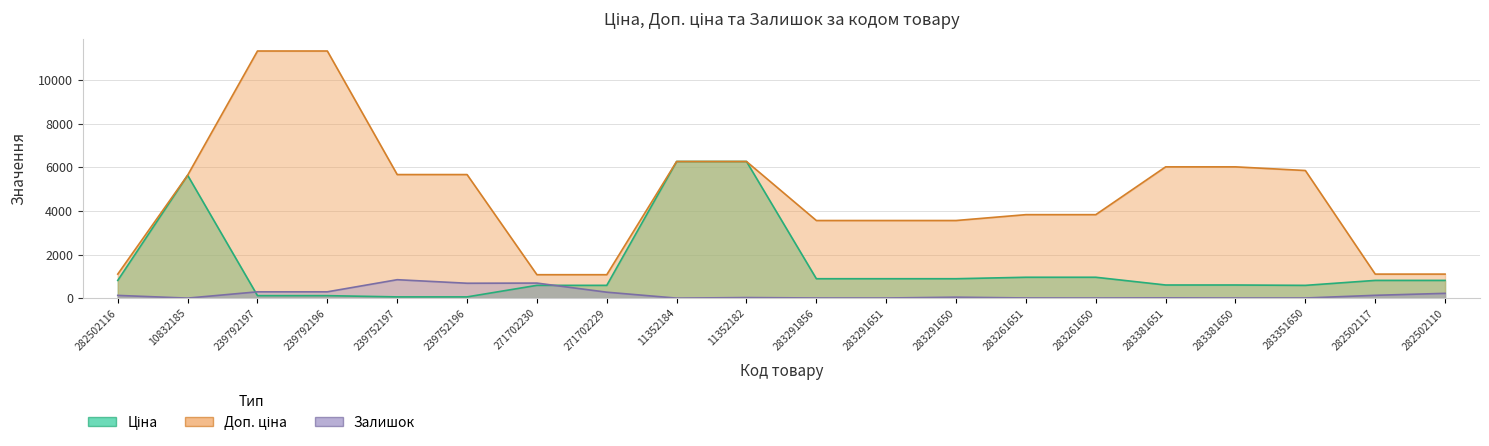

What is the spread (max minus min) of values at 239792196?

11220.7